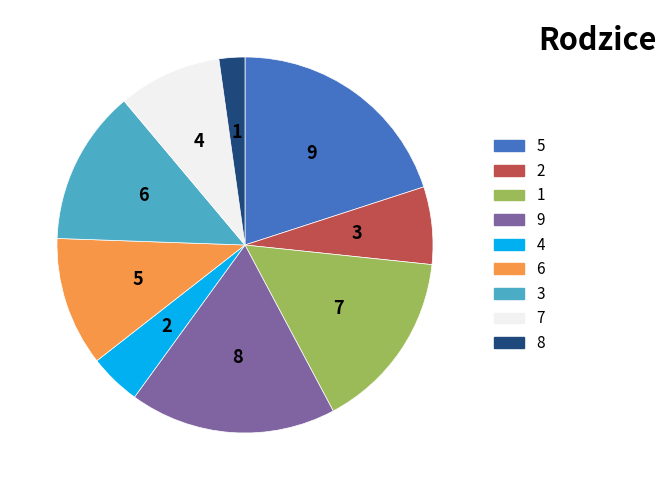

Which slice is the smallest?

col_1=8